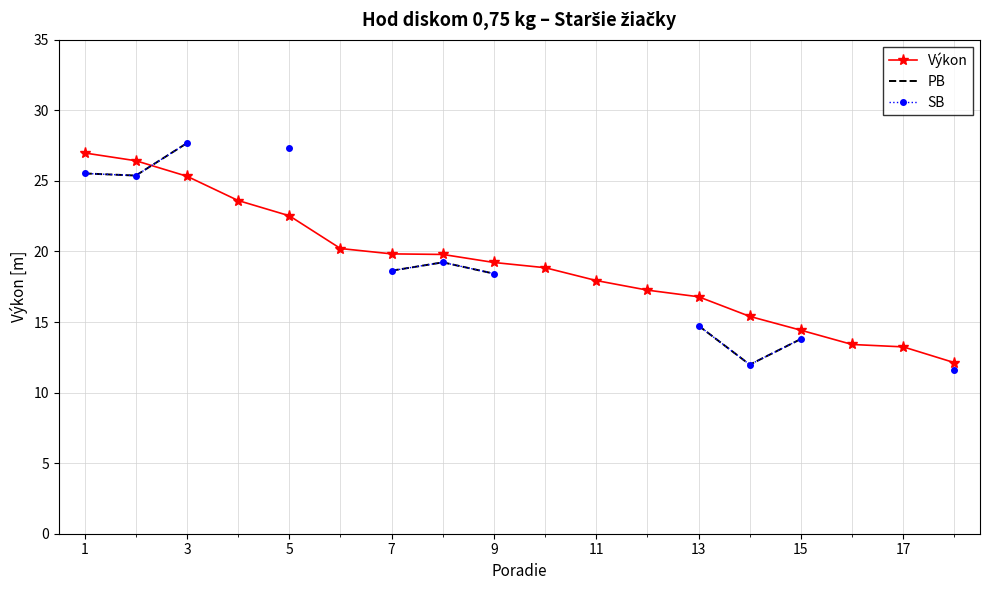

What is the lowest value of the Výkon series?

12.1